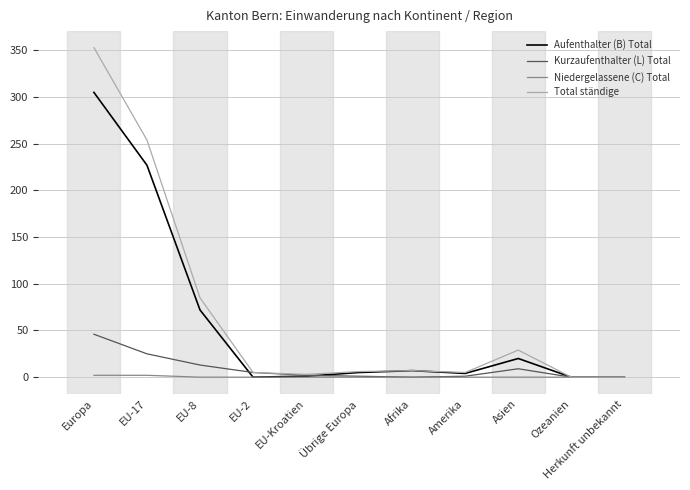

Which series has the largest range (max minus min)?

Total ständige